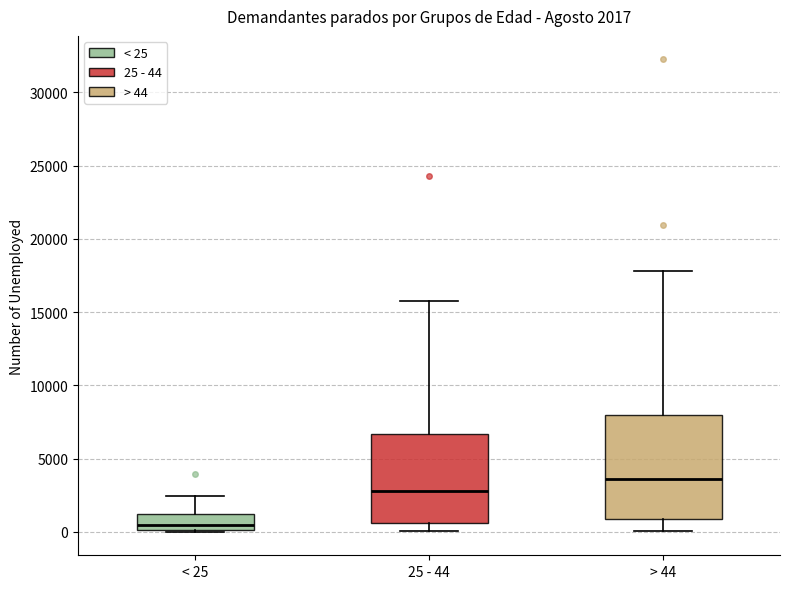

Which box has the highest median line?

> 44